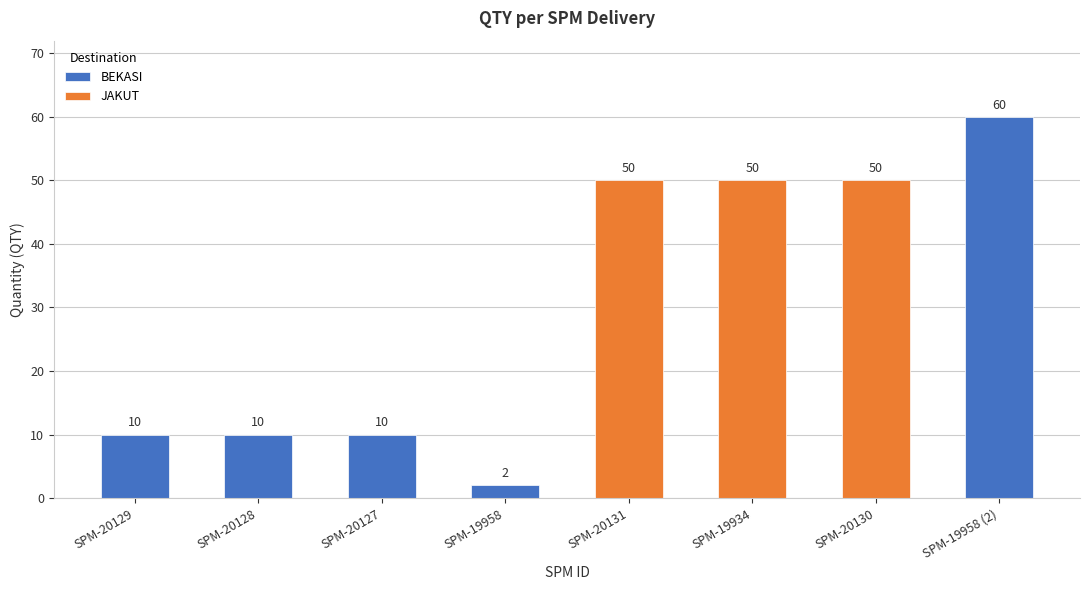

The value at SPM-20128 is 14. True or false?

False